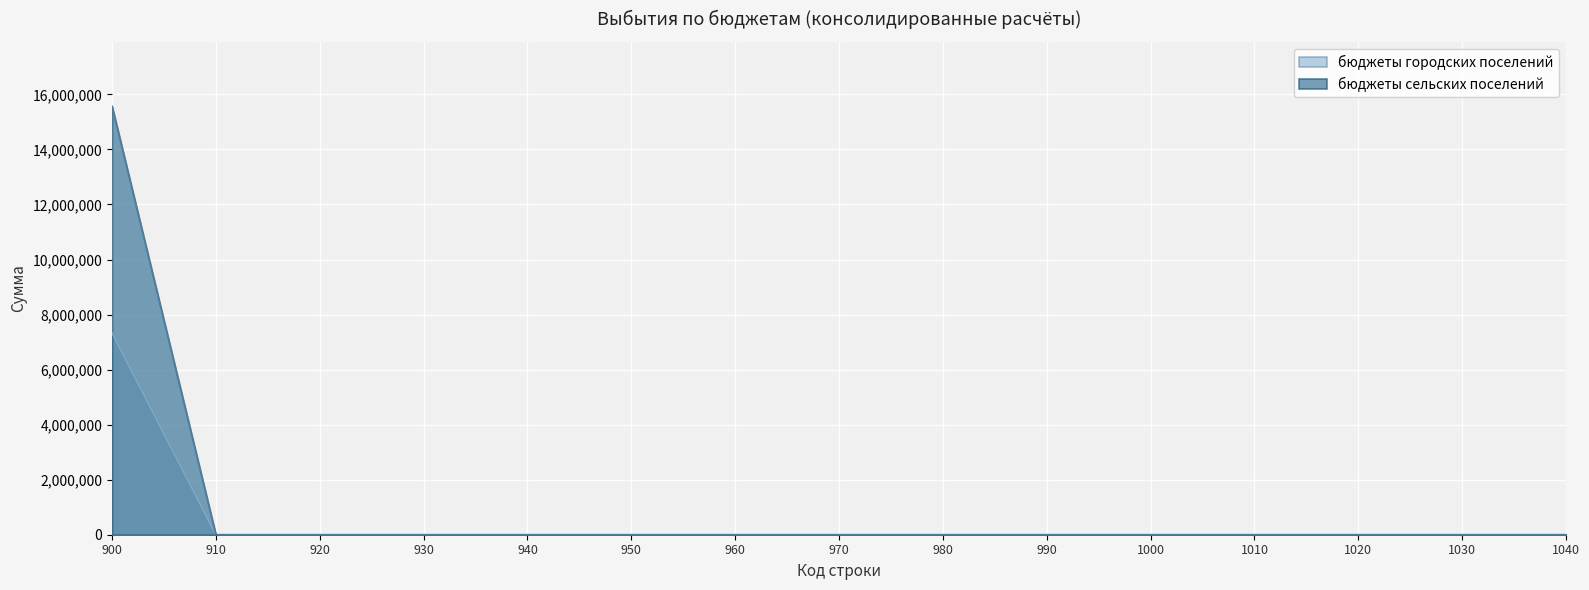

What is the difference between the maximum and minimum values in the бюджеты городских поселений series?

7332746